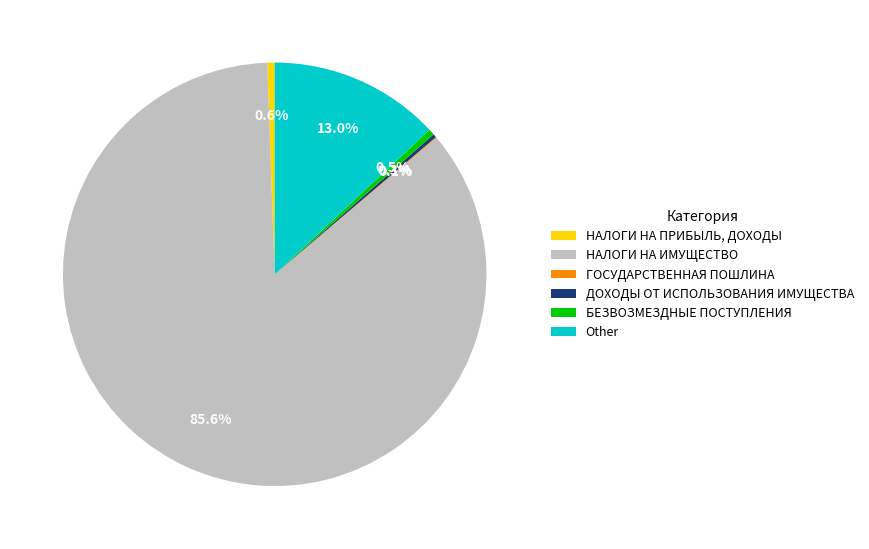

What is the ratio of the value at Other to the value at БЕЗВОЗМЕЗДНЫЕ ПОСТУПЛЕНИЯ?

28.3